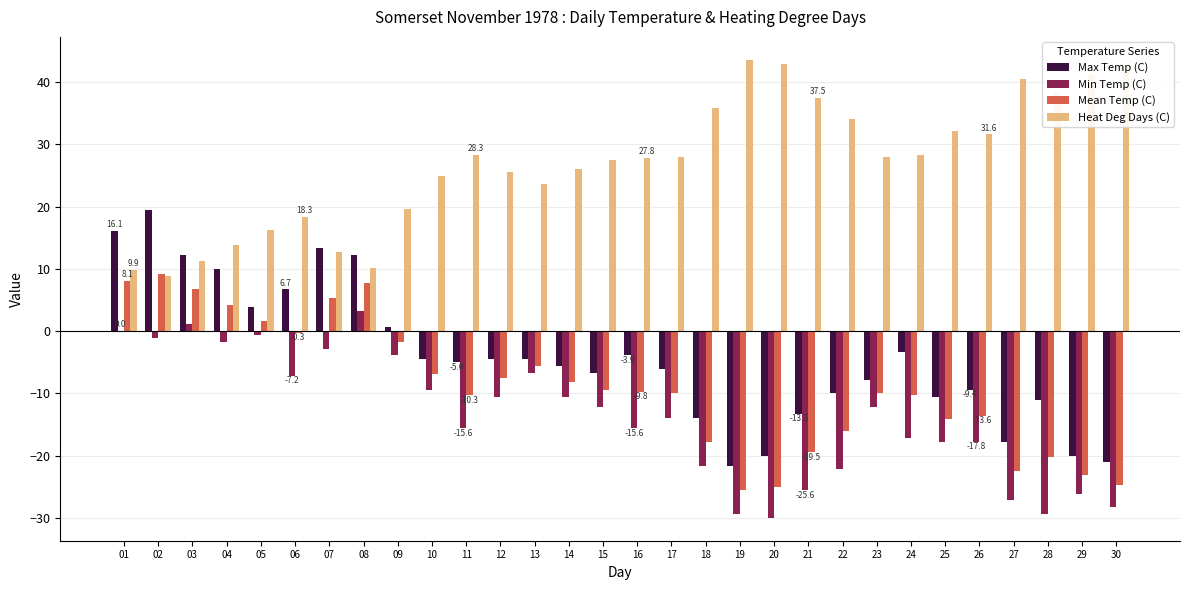

What is the total value across all series at 12?

3.0